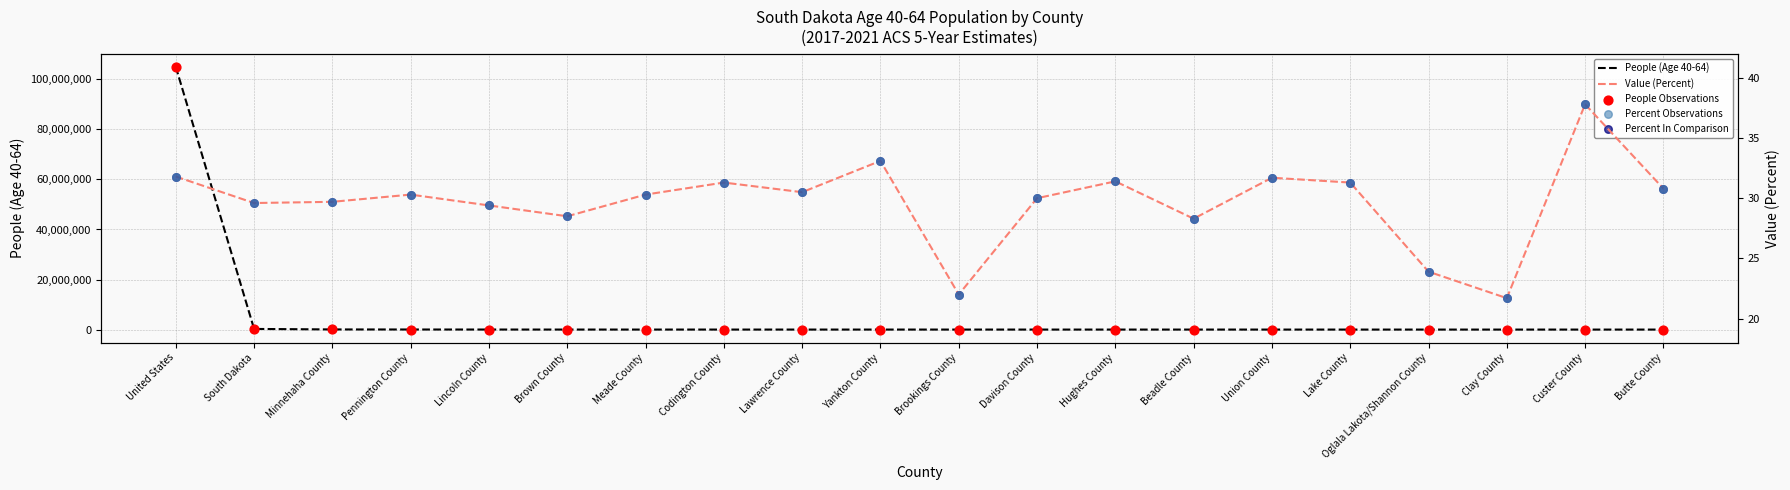

At how many categories does at least one series exceed 88274882?

1